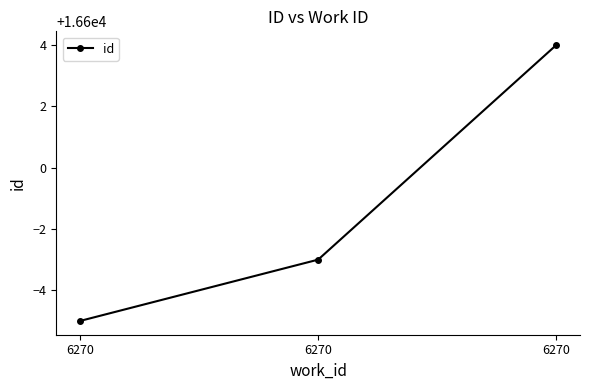

What is the ratio of the value at 6270 to the value at 6270?

1.0